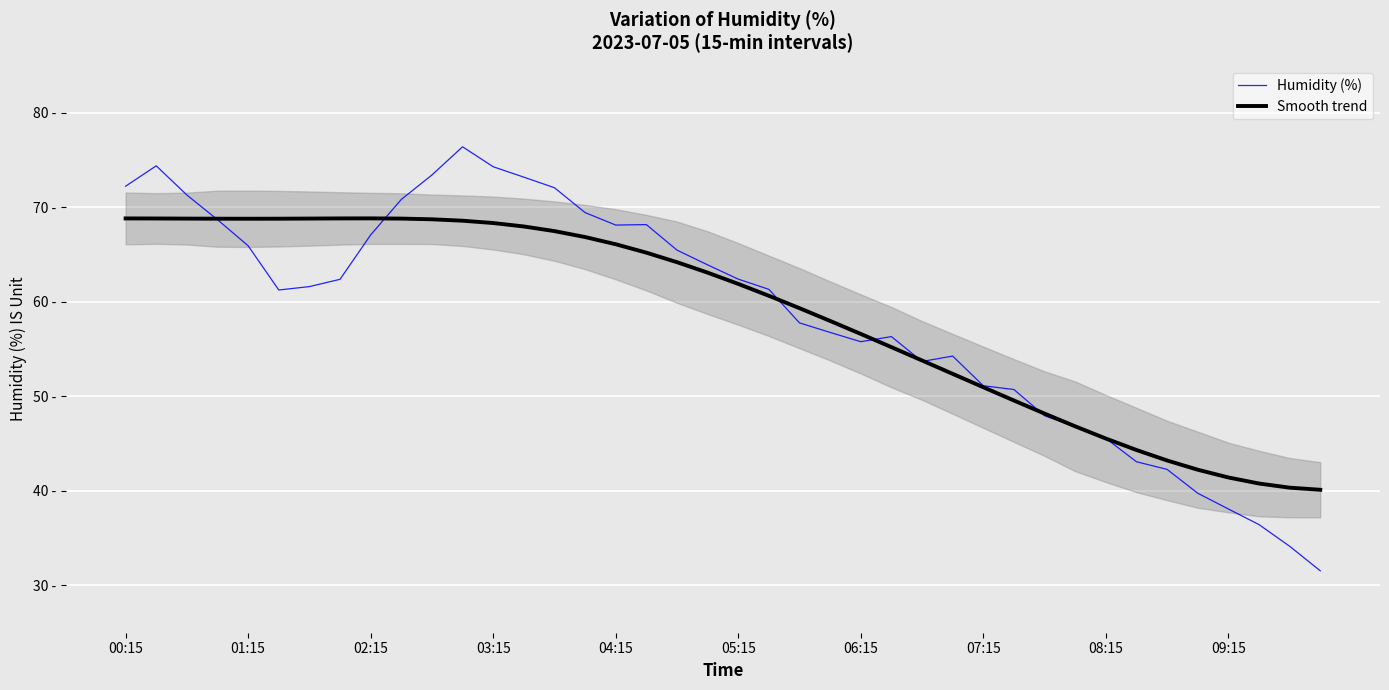

How many data points in Humidity (%) are less than 61?

18